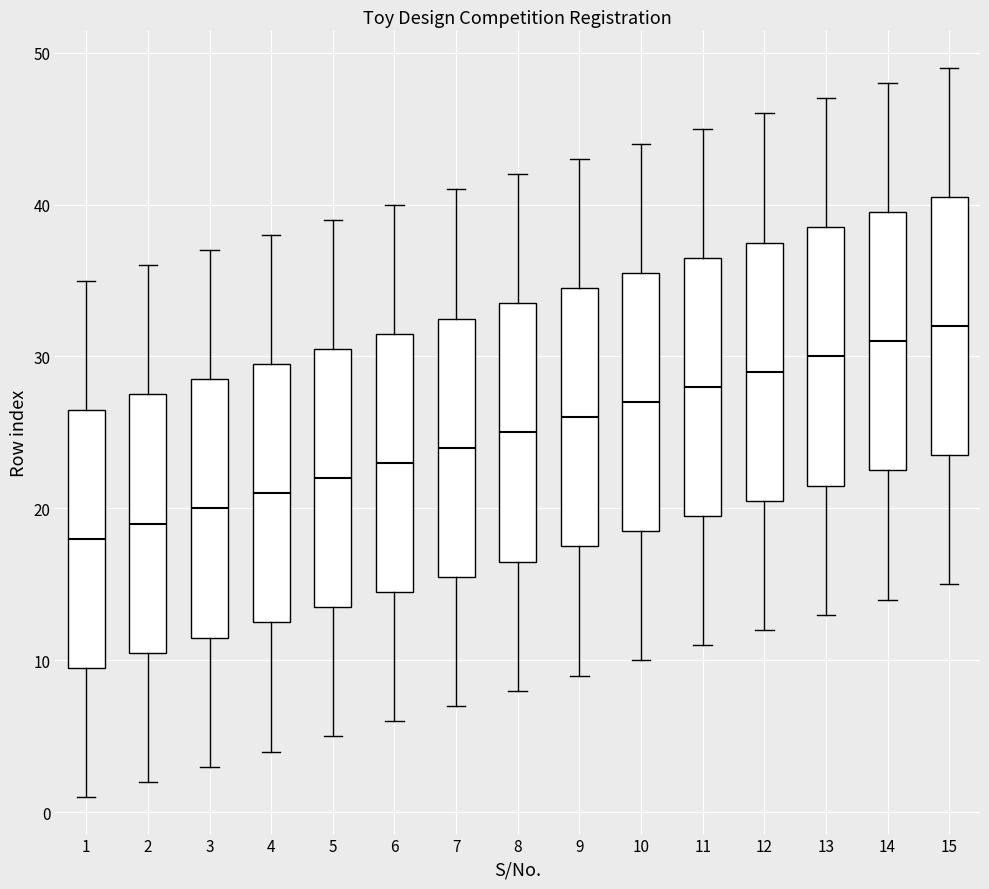

Which box's median line is the lowest?

1